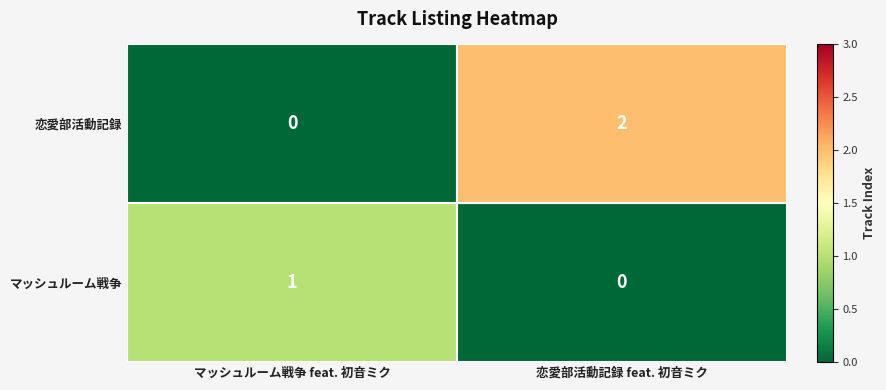

Where is マッシュルーム戦争 nearest to the value 0?

恋愛部活動記録 feat. 初音ミク